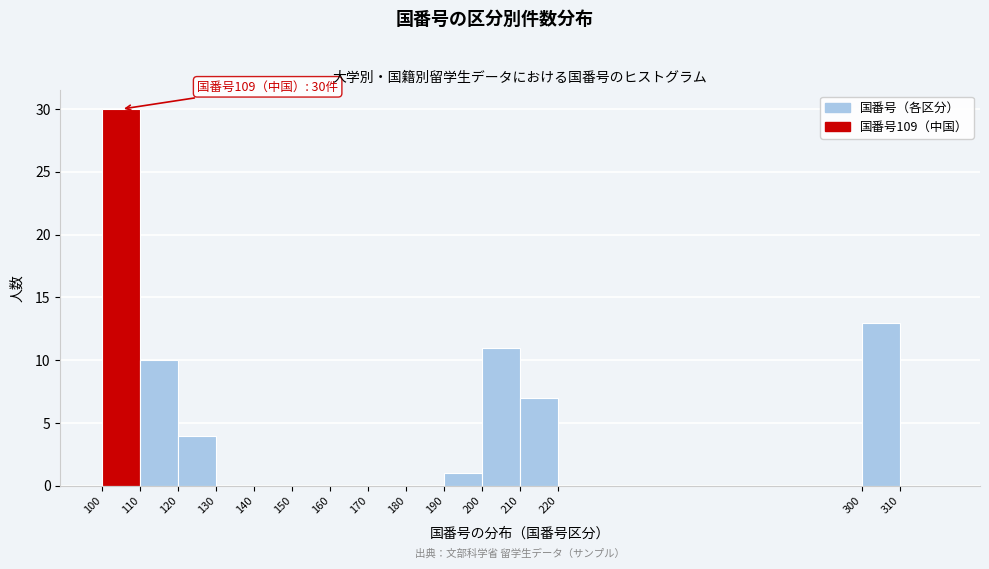

Which range on the x-axis has the tallest bar?

100 to 110